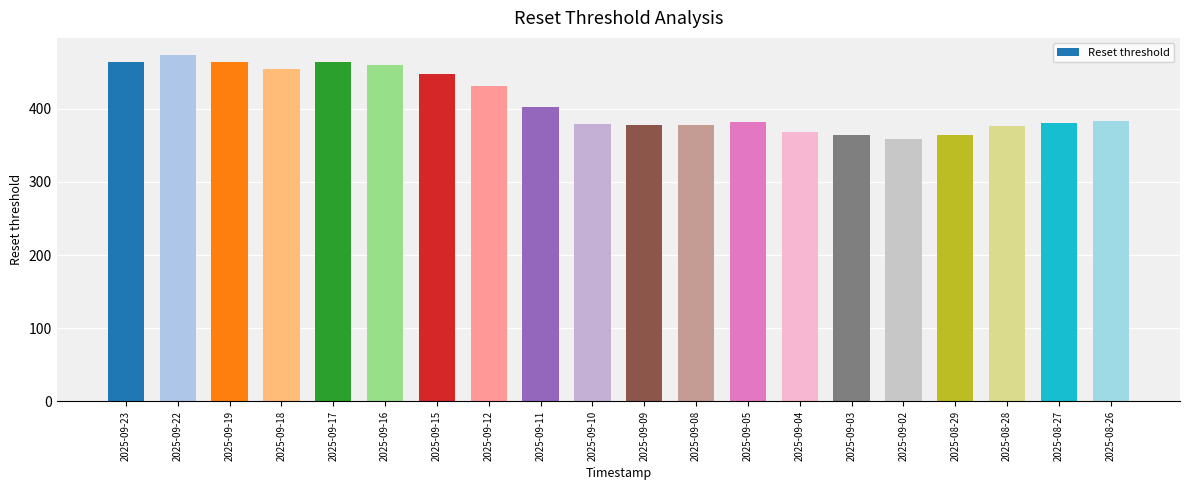

At which label is the value closest to 416?

2025-09-11